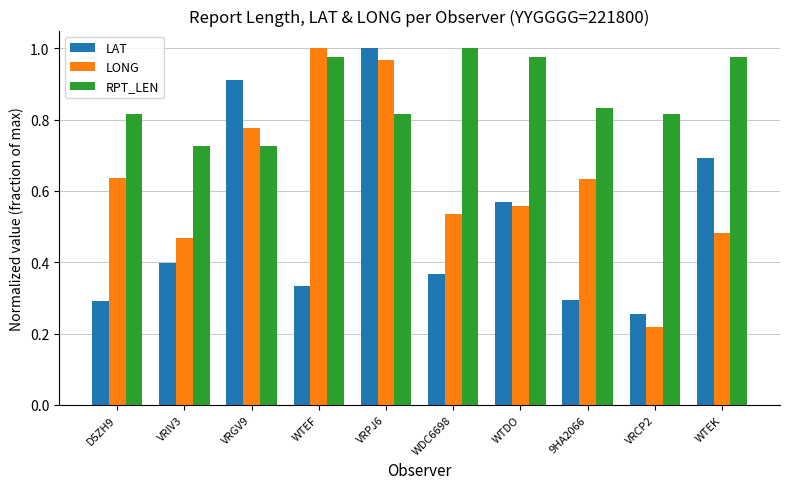

At which label does LAT reach its peak?

VRPJ6